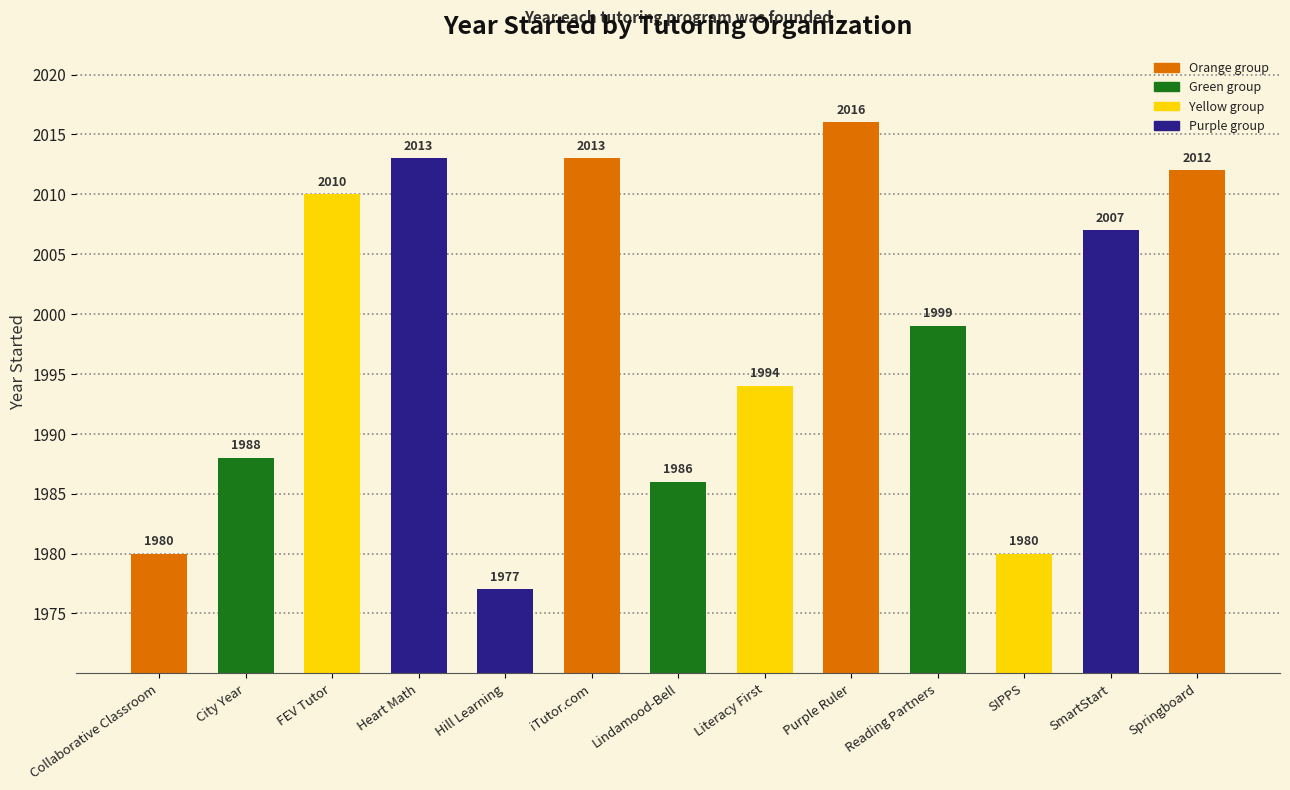

What is the difference between the second highest and minimum values?

36